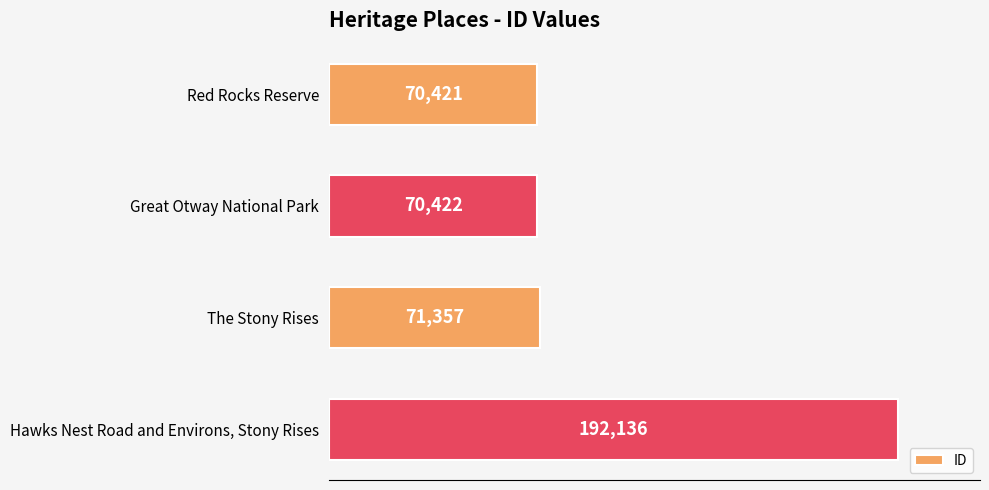

Reading top to bottom, what are all the values shown in this chart?

Red Rocks Reserve=70421	Great Otway National Park=70422	The Stony Rises=71357	Hawks Nest Road and Environs, Stony Rises=192136